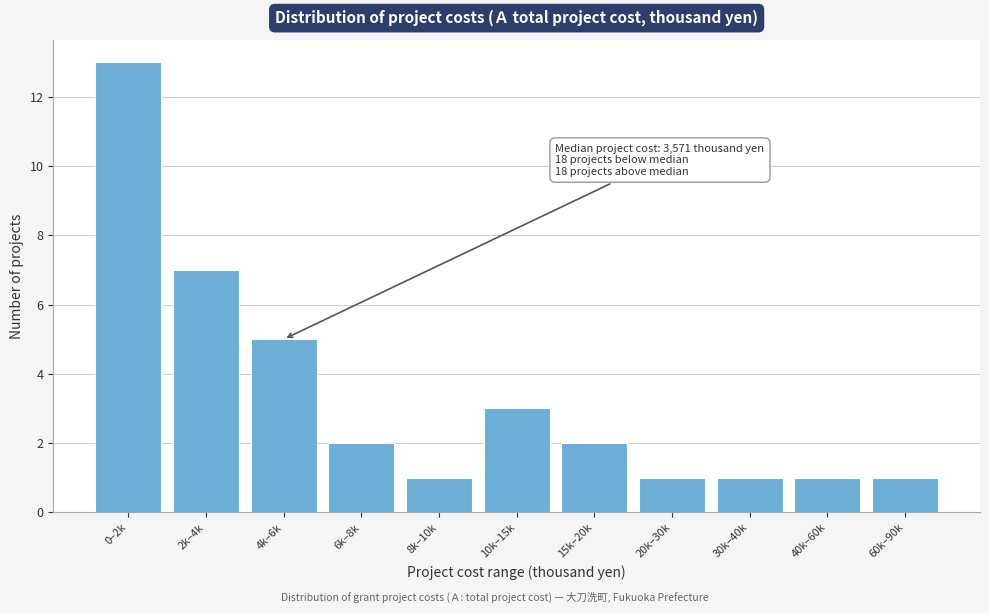

Reading right to left, extract all data points from this chart.

60k–90k=1	40k–60k=1	30k–40k=1	20k–30k=1	15k–20k=2	10k–15k=3	8k–10k=1	6k–8k=2	4k–6k=5	2k–4k=7	0–2k=13